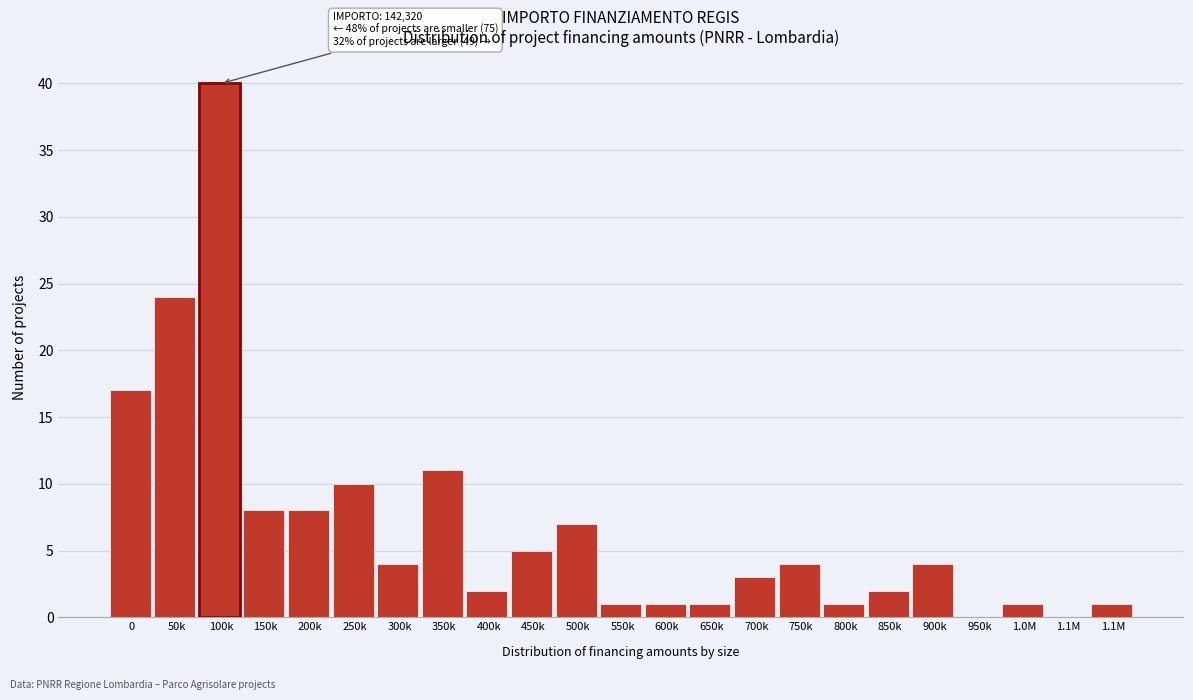

How many series are shown in this chart?

1